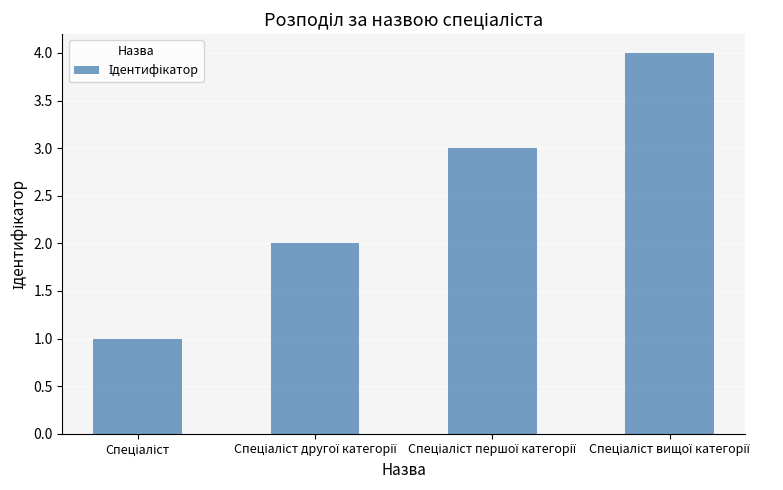

What is the maximum value shown in the chart?

4